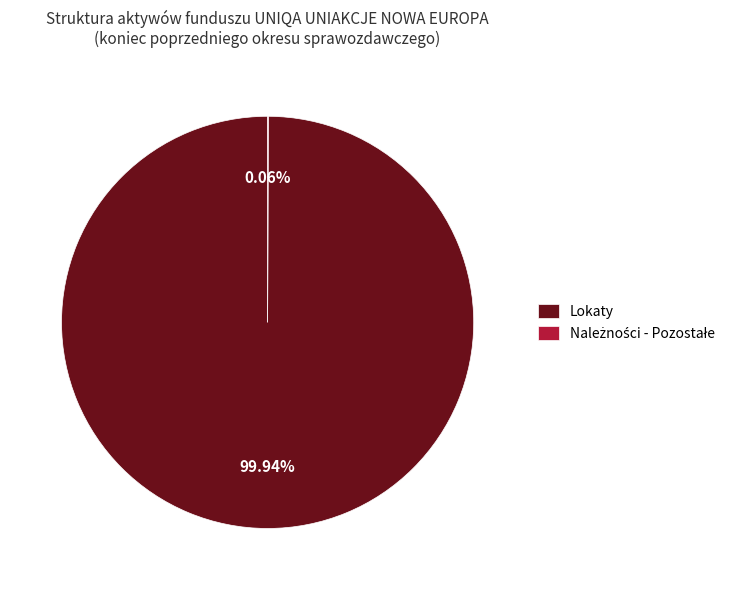

Which slice represents more than half of the pie?

Lokaty